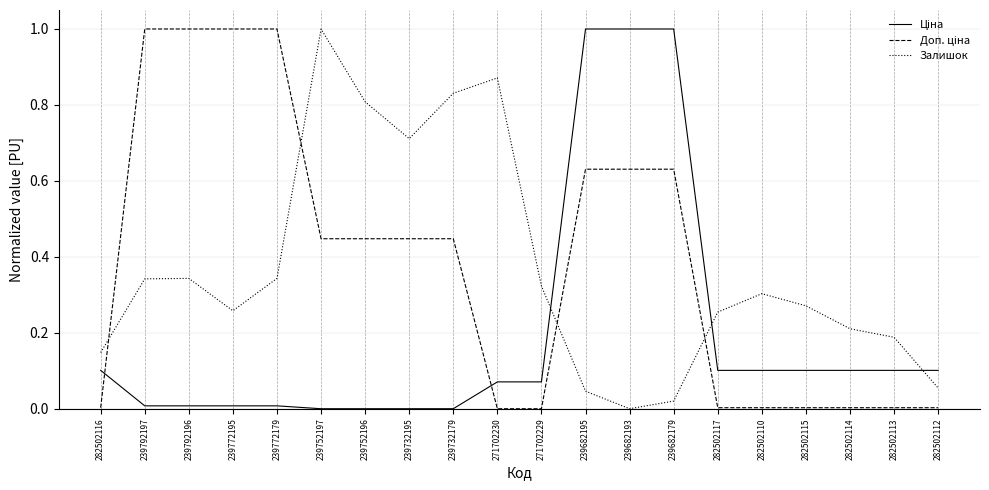

The Залишок series shows 0.8 at 239732179. True or false?

True